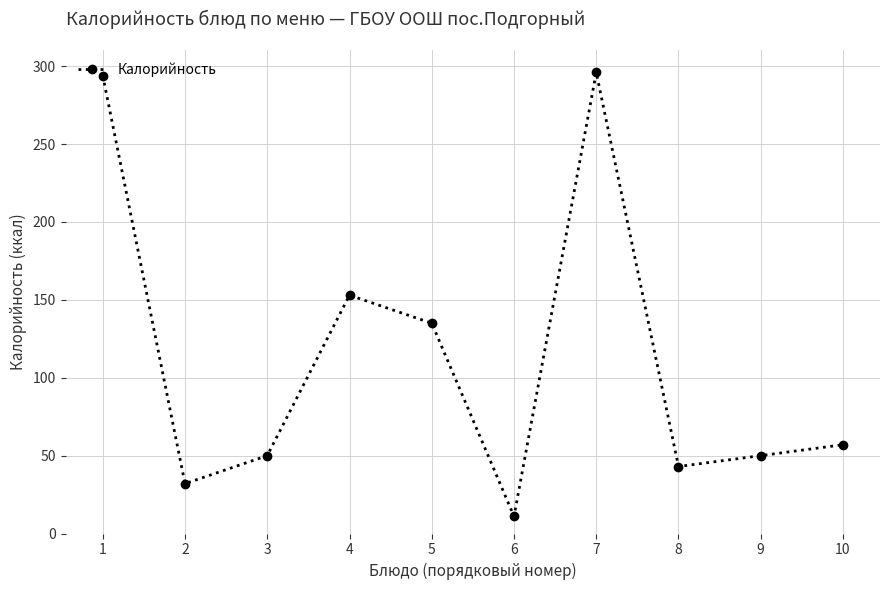

What value does the data have at 4?

153